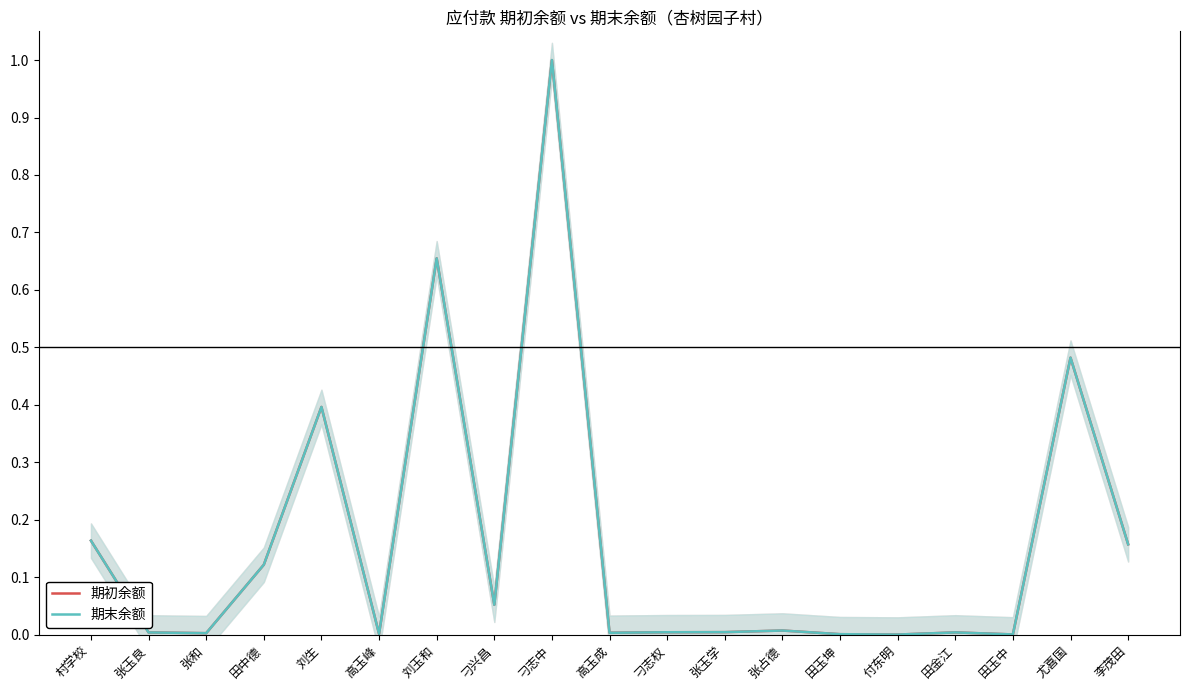

Reading left to right, what are all the values shown in this chart?

期初余额: 村学校=0.2	张玉良=0.0	张和=0.0	田中德=0.1	刘生=0.4	高玉峰=0.0	刘玉和=0.7	刁兴昌=0.1	刁志中=1.0	高玉成=0.0	刁志权=0.0	张玉学=0.0	张占德=0.0	田玉坤=0.0	付东明=0.0	田金江=0.0	田玉中=0.0	尤喜国=0.5	李茂田=0.2
期末余额: 村学校=0.2	张玉良=0.0	张和=0.0	田中德=0.1	刘生=0.4	高玉峰=0.0	刘玉和=0.7	刁兴昌=0.1	刁志中=1.0	高玉成=0.0	刁志权=0.0	张玉学=0.0	张占德=0.0	田玉坤=0.0	付东明=0.0	田金江=0.0	田玉中=0.0	尤喜国=0.5	李茂田=0.2